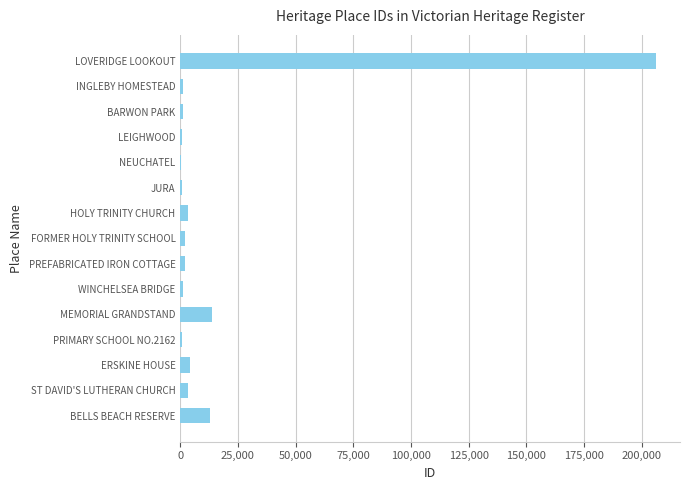

At which category does the chart reach its peak across all series?

LOVERIDGE LOOKOUT